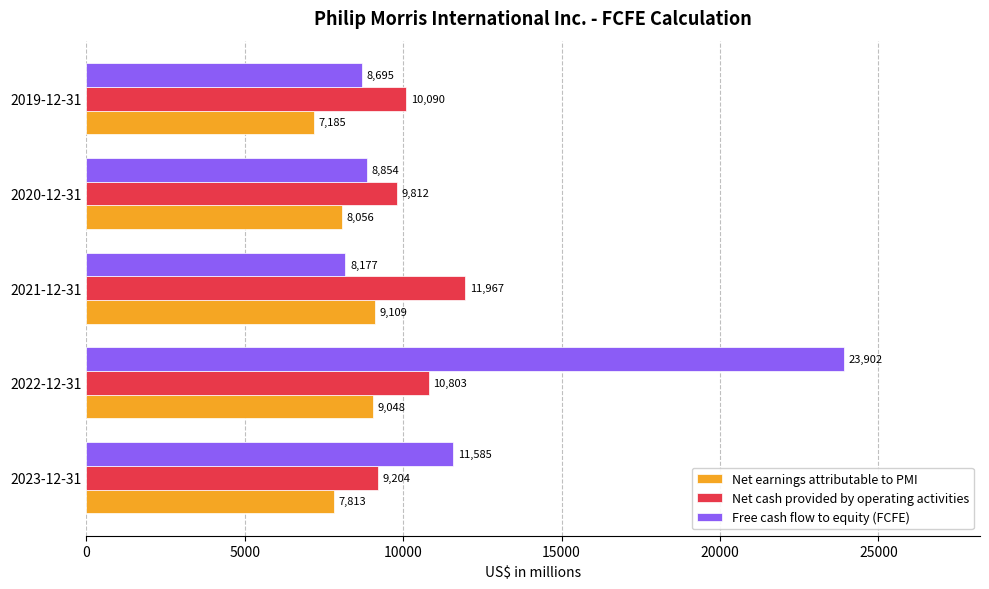

Which category has the highest value across all series?

2022-12-31